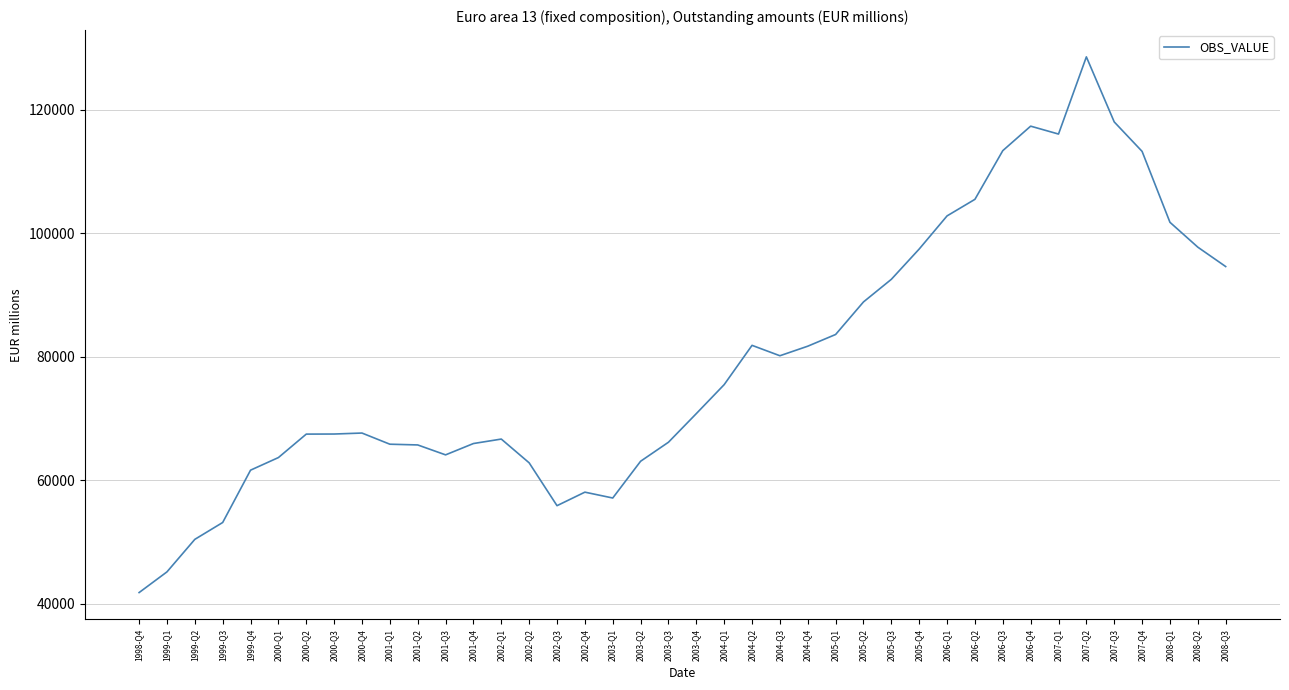

What is the change in value from 2003-Q1 to 2005-Q3?

+35397.1